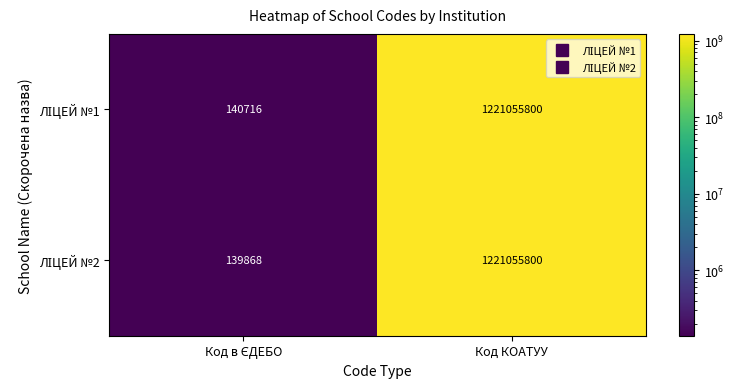

At which category is the sum across all series the highest?

Код КОАТУУ